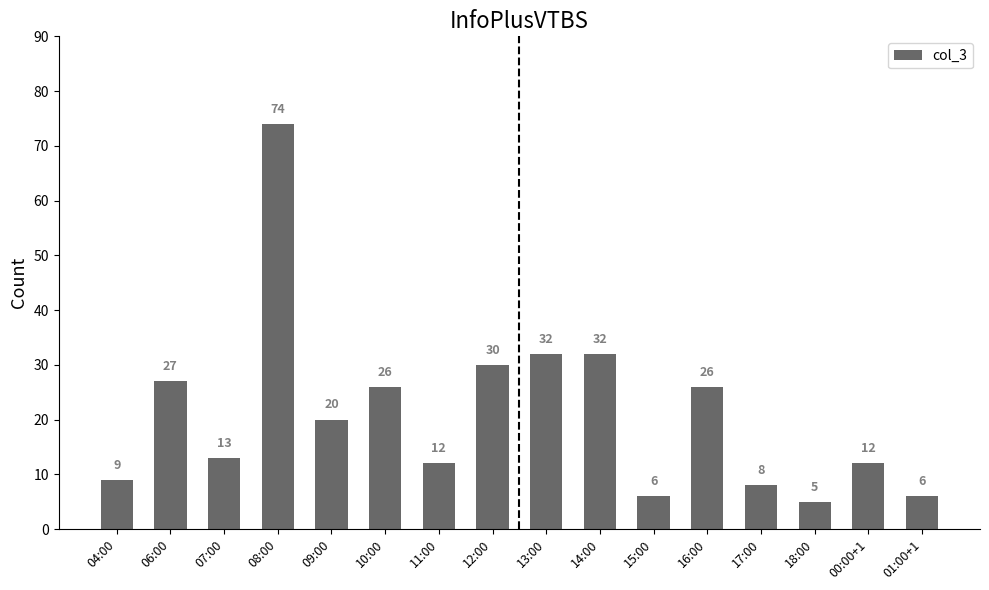

How many bars are there in total?

16